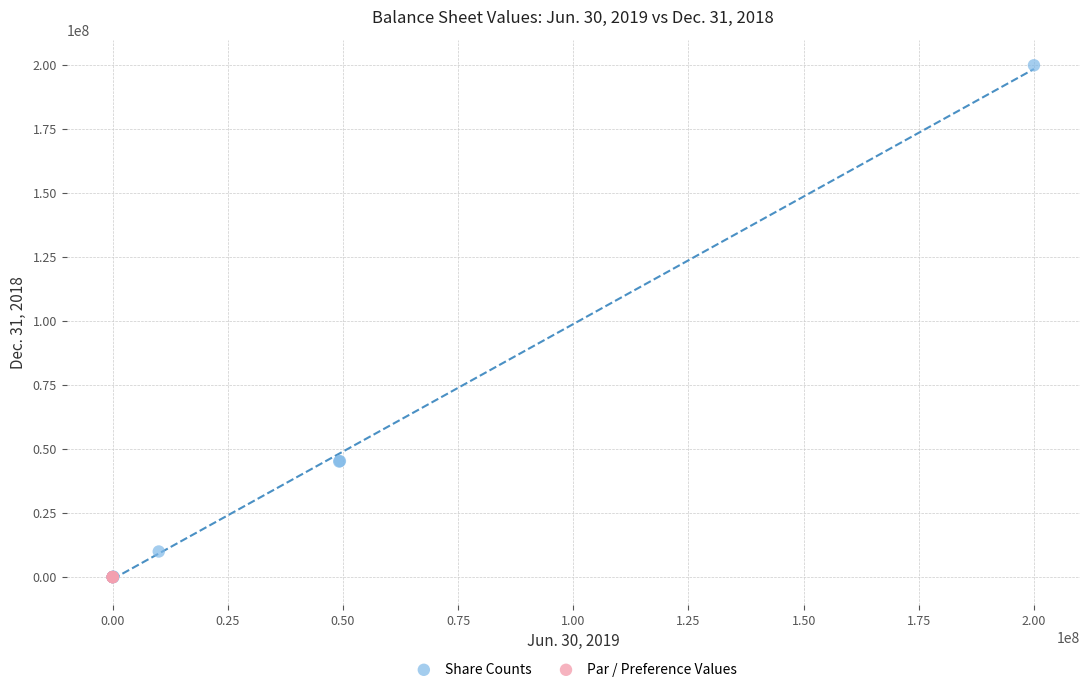

Which series contains the highest Y value?

Share Counts